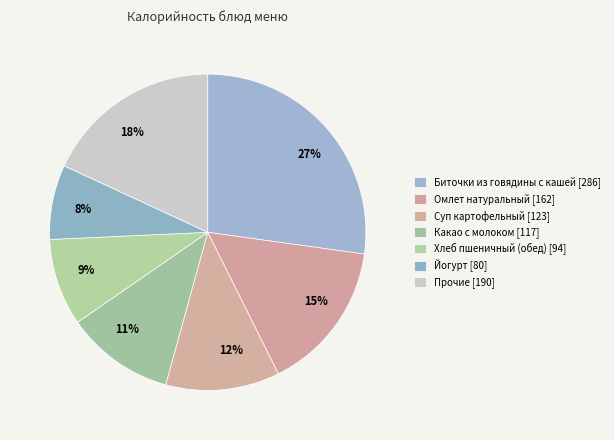

What is the ratio of the value at 12% to the value at 9%?

1.3